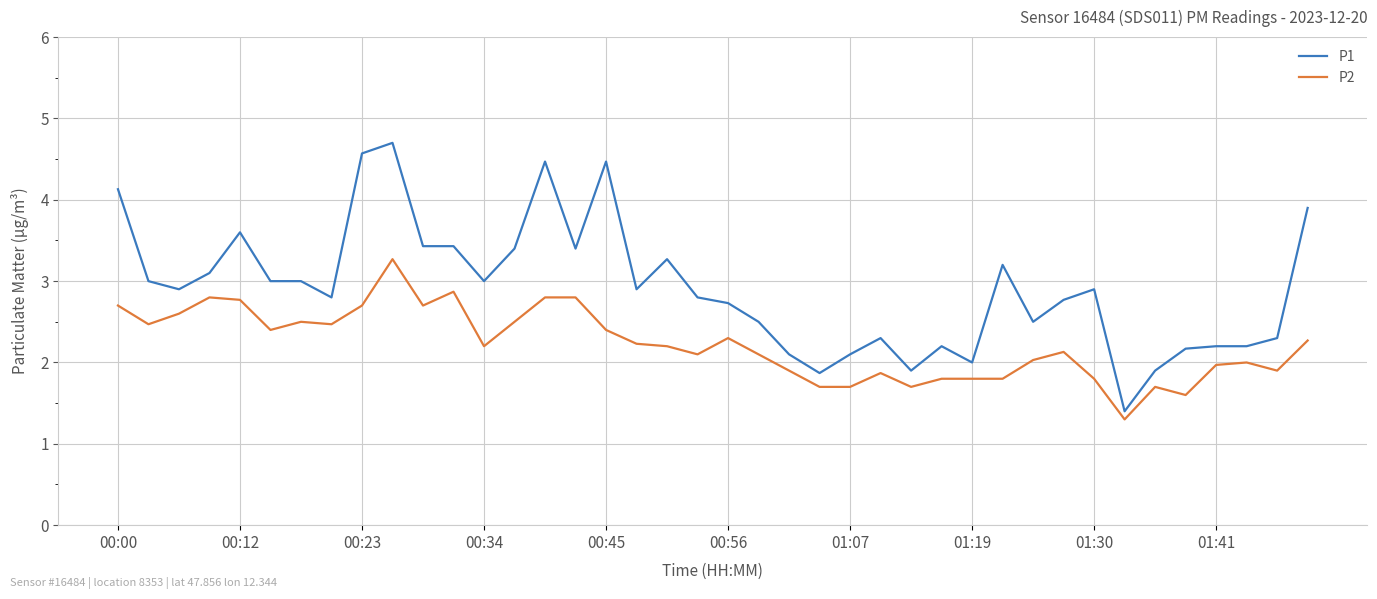

Is this an area chart (filled region under the line)?

No